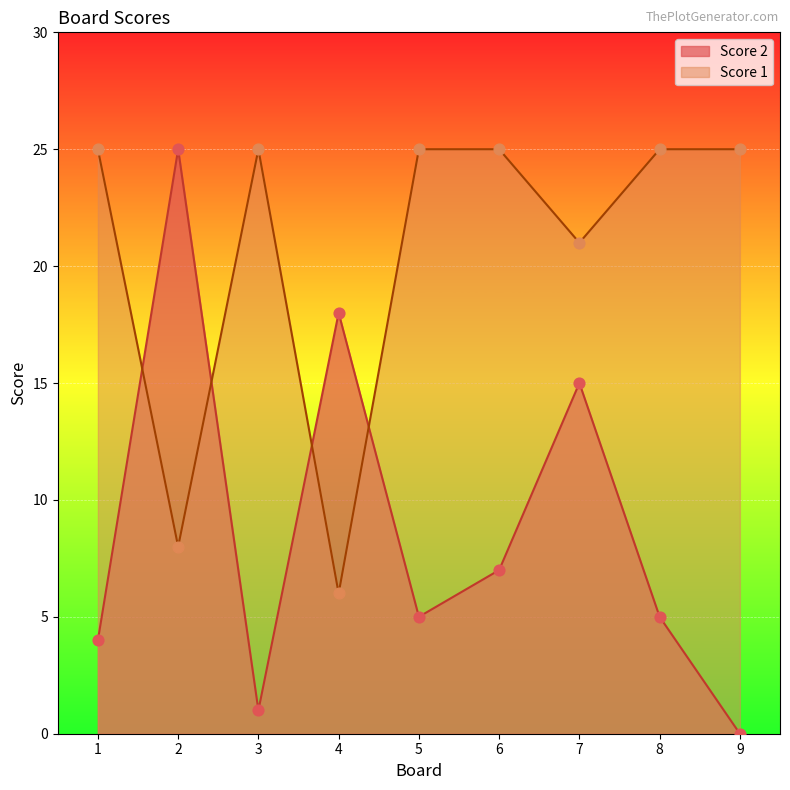

Is the value of Score 2 at 3 greater than the value of Score 1 at 7?

No